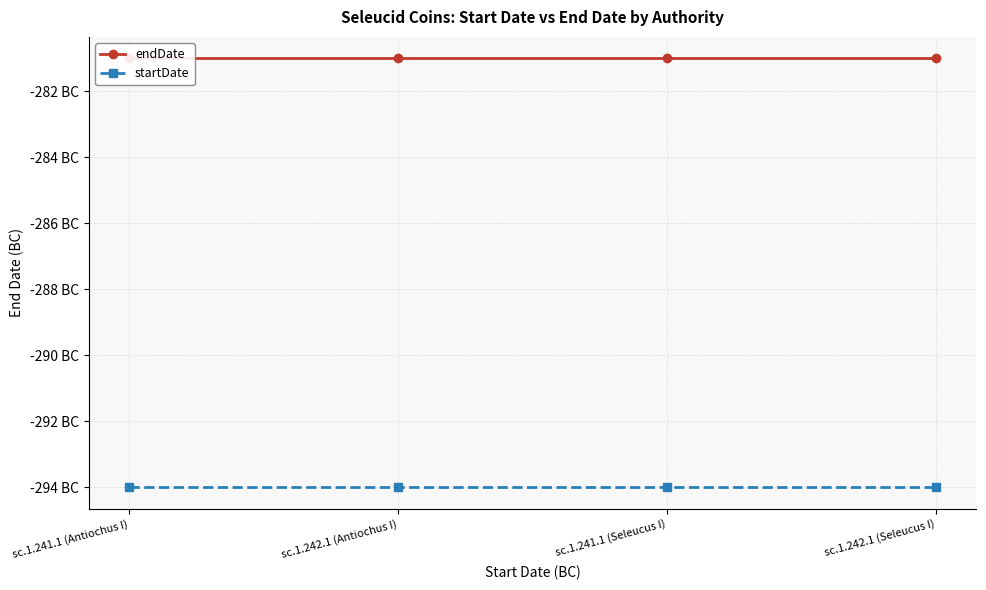

What is the value of the endDate point at the 4th from the left?

-281